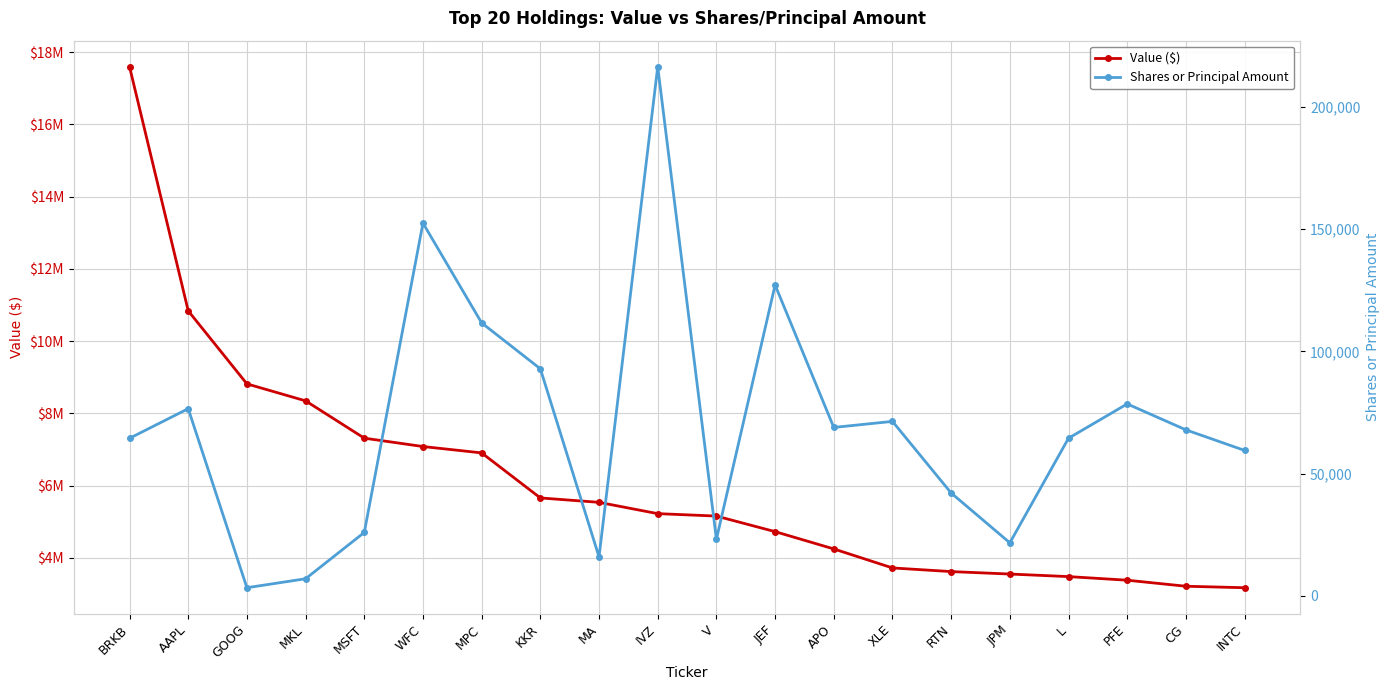

The Shares or Principal Amount series shows 23136 at V. True or false?

True